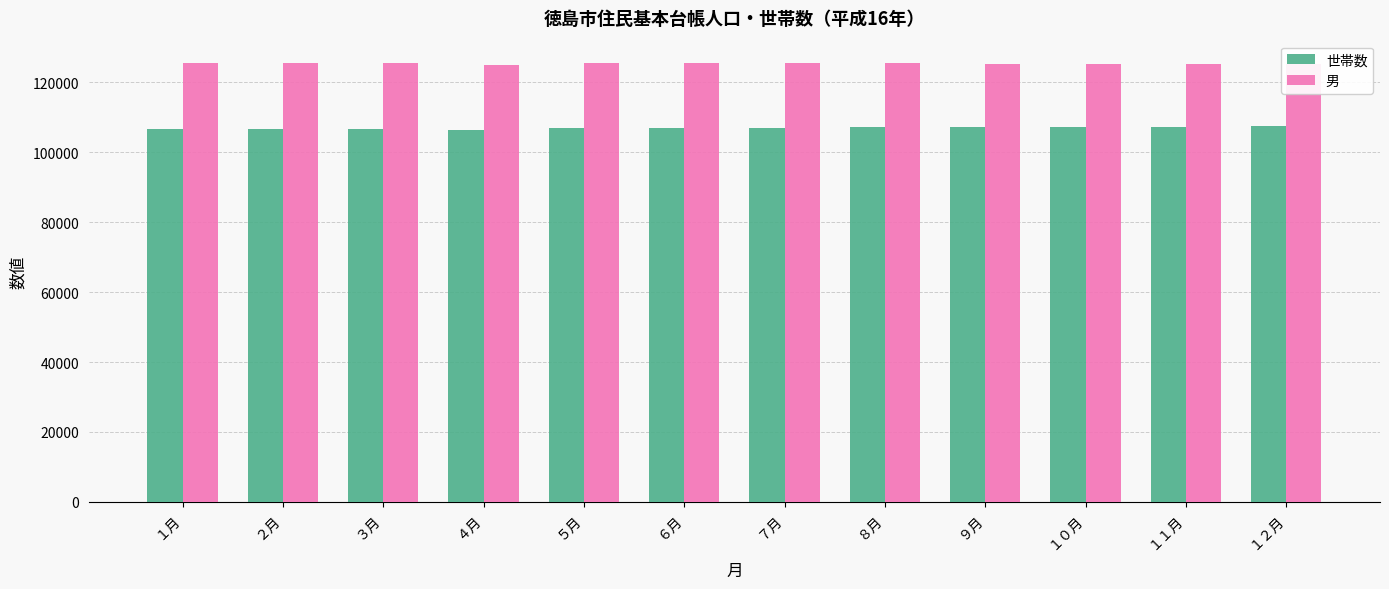

What is the total value across all series at ７月?

232447